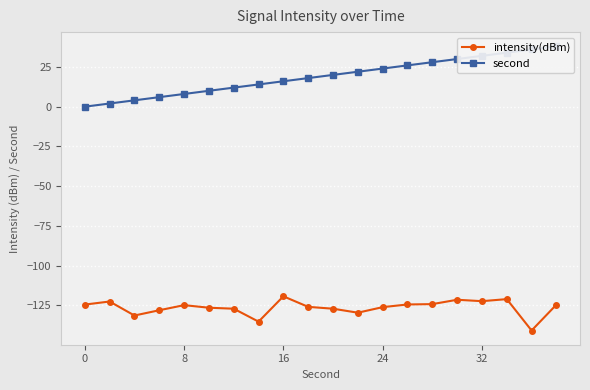

True or false: intensity(dBm) has a value of -196.5 at 16.

False